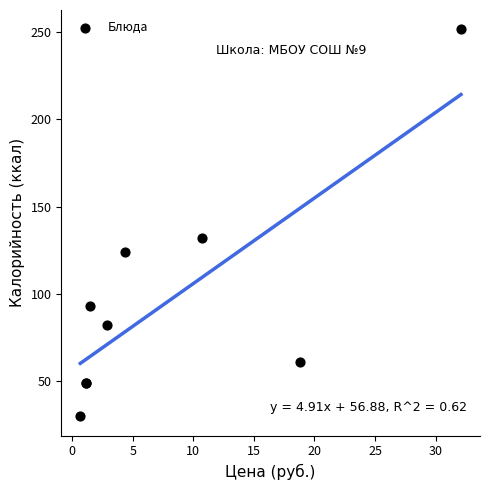

What Y value in the scatter plot is closest to 140?

132.0